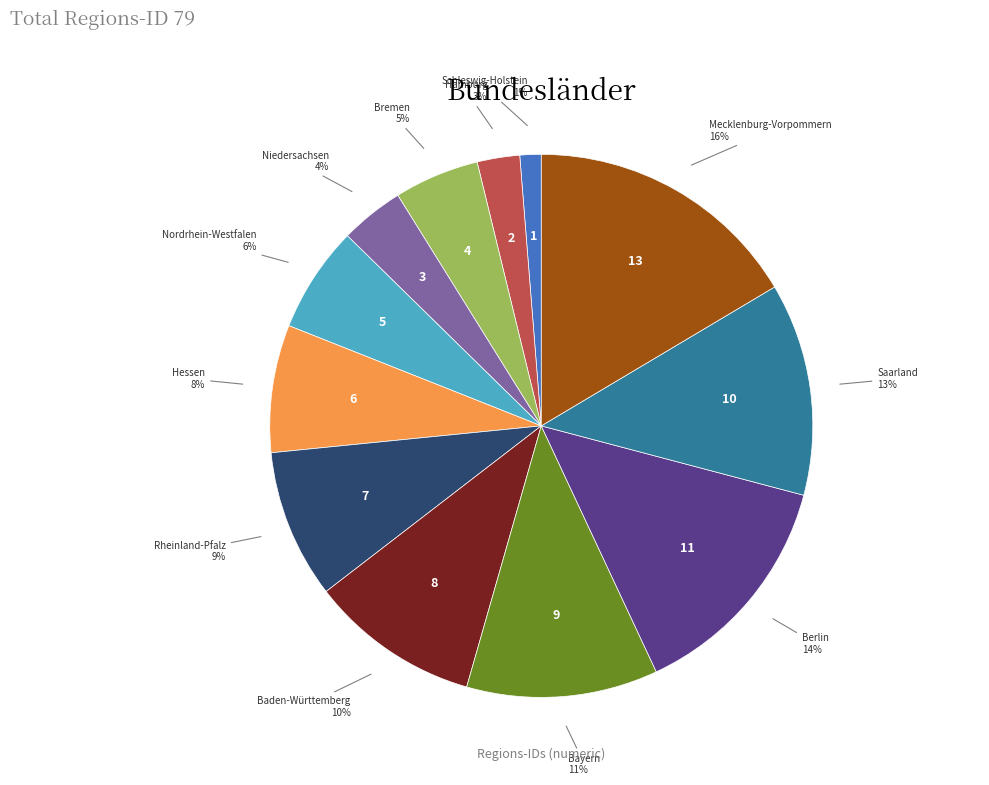

Count the number of slices in the pie.

12